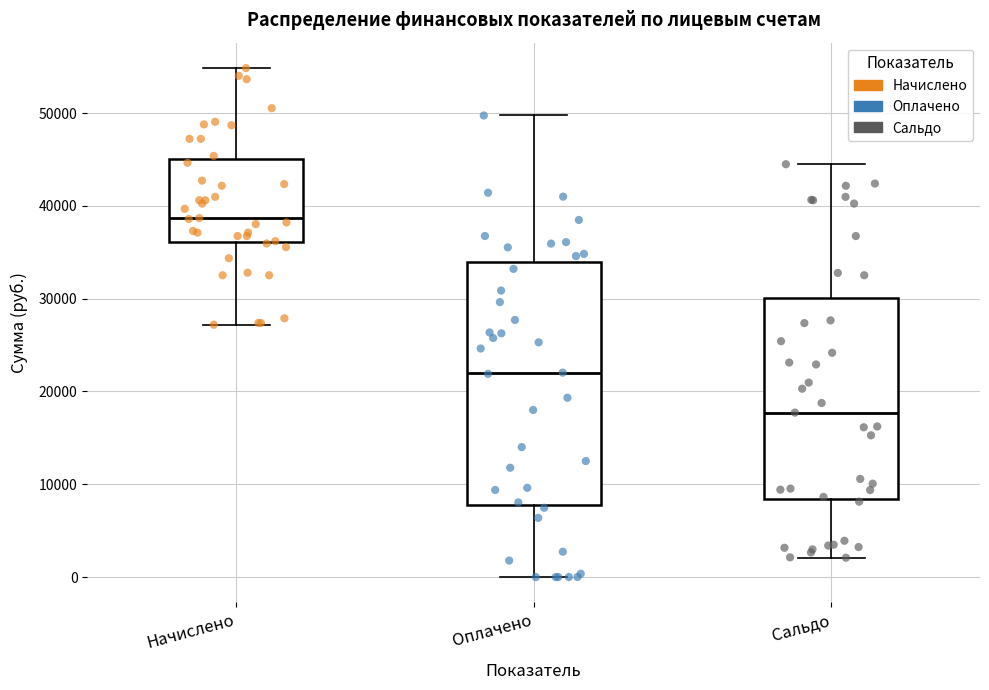

Which box is the tallest, from its lower edge to its upper edge?

Оплачено